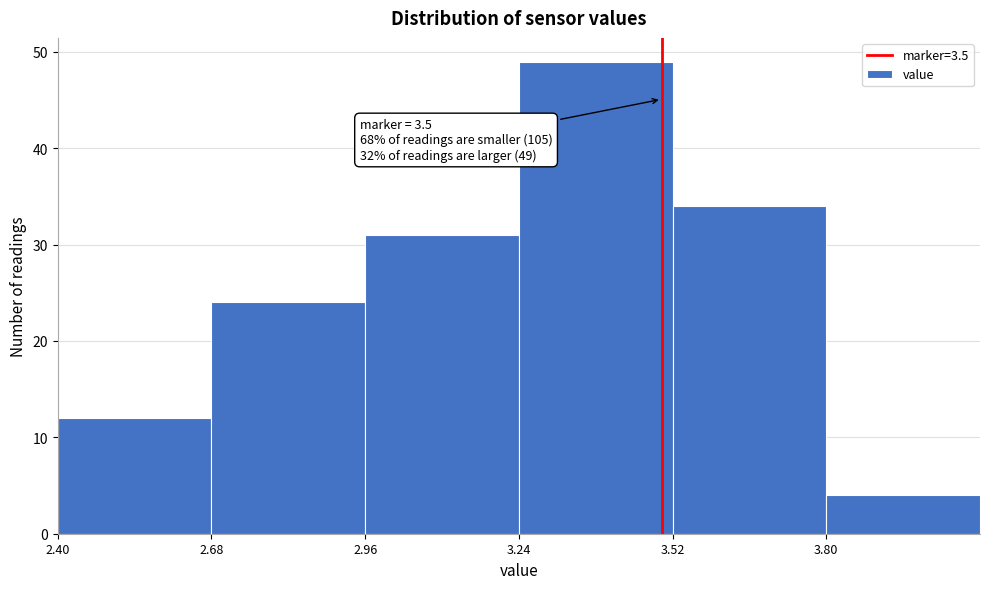

Over which range of the x-axis is the bar tallest?

3.24 to 3.52